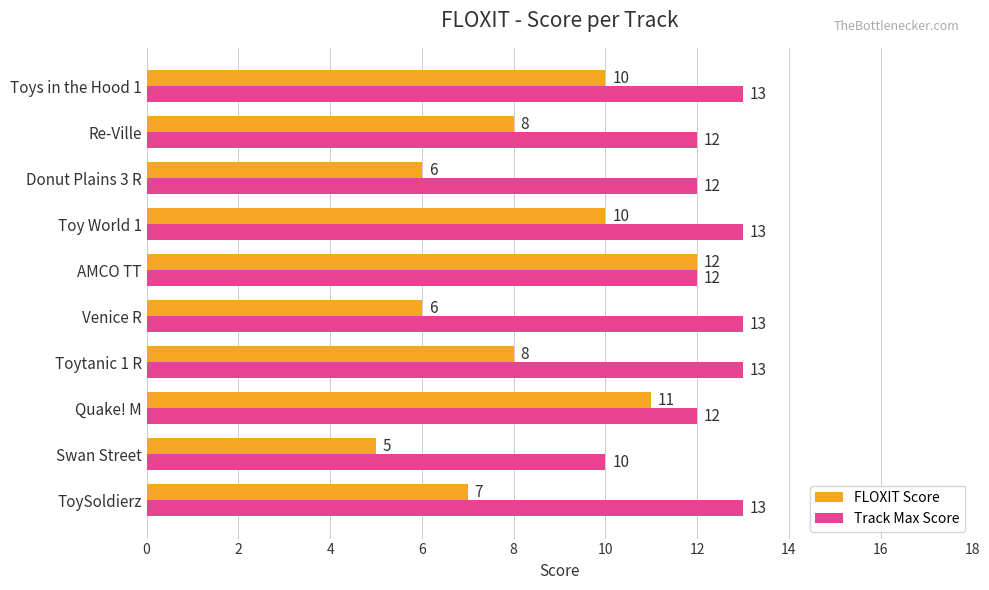

Which series changed the most between Toytanic 1 R and AMCO TT?

FLOXIT Score